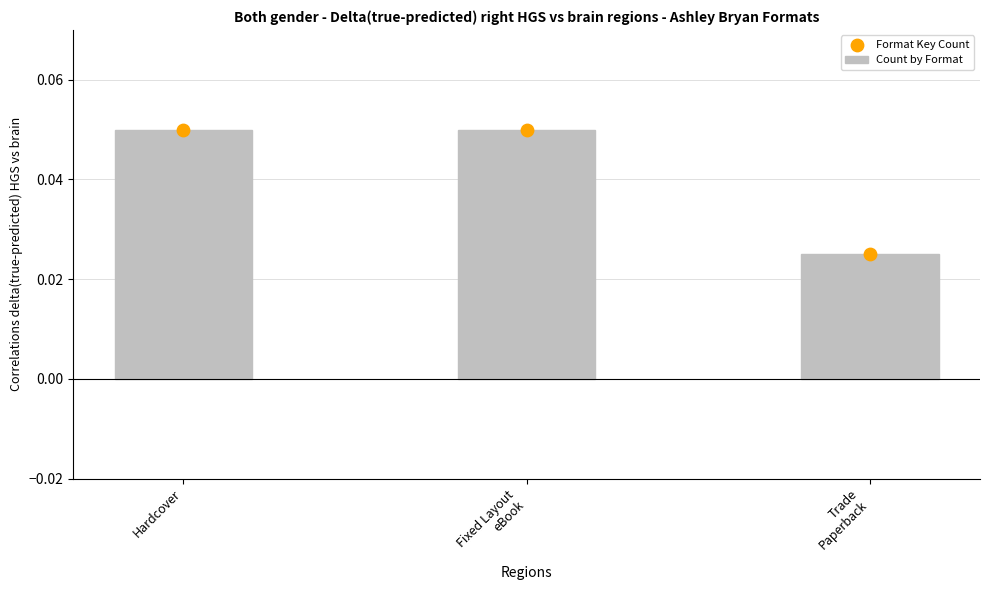

Which has a higher value, Trade
Paperback or Hardcover?

Hardcover